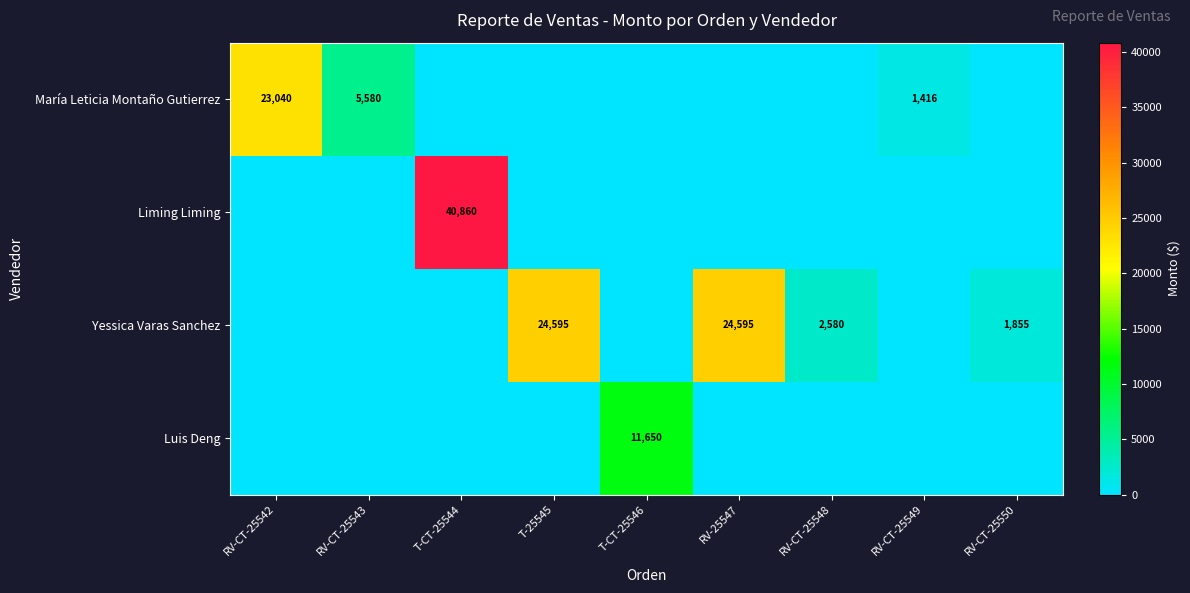

Is it true that Yessica Varas Sanchez equals 1855 at RV-CT-25550?

True